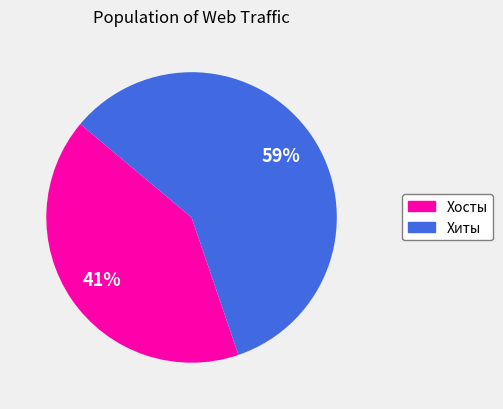

Rank the categories by value from lowest to highest.

Хосты, Хиты